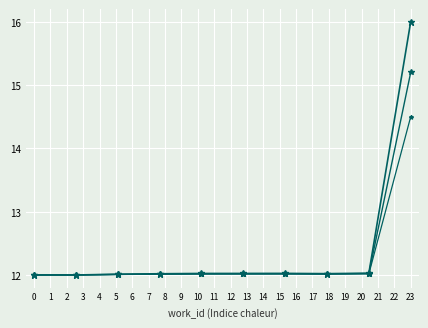

How many lines are shown in the chart?

3